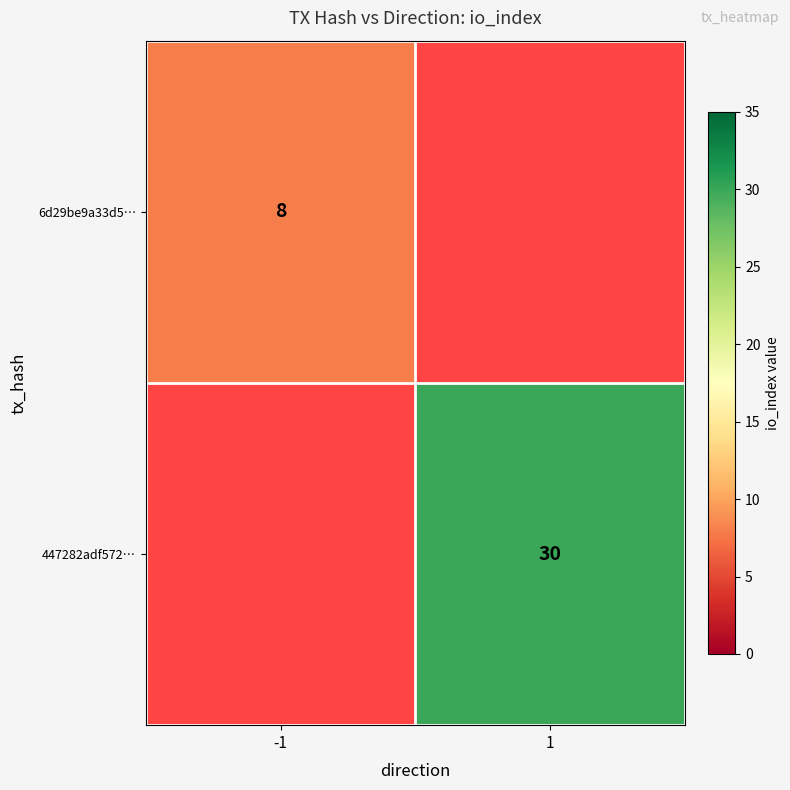

True or false: 447282adf572… has a value of 17 at 1.

False